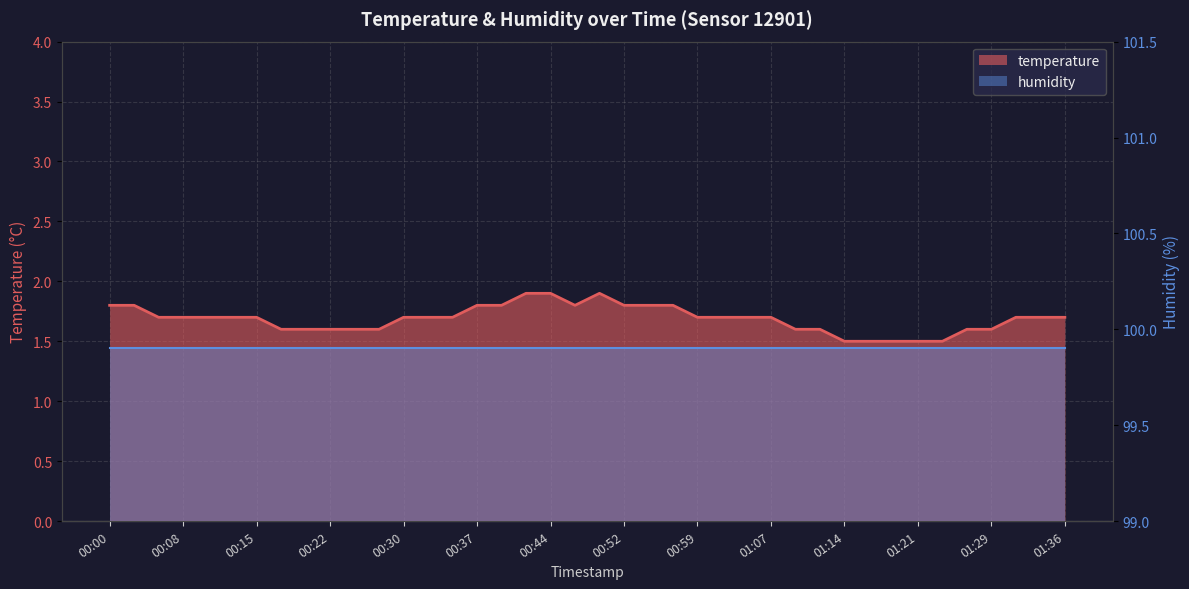

List the labels in order of value, smallest first.

01:14, 01:16, 01:19, 01:21, 01:24, 00:17, 00:20, 00:22, 00:25, 00:27, 01:09, 01:12, 01:26, 01:29, 00:05, 00:08, 00:10, 00:13, 00:15, 00:30, 00:32, 00:35, 00:59, 01:02, 01:04, 01:07, 01:31, 01:34, 01:36, 00:00, 00:03, 00:37, 00:40, 00:47, 00:52, 00:54, 00:57, 00:42, 00:44, 00:49